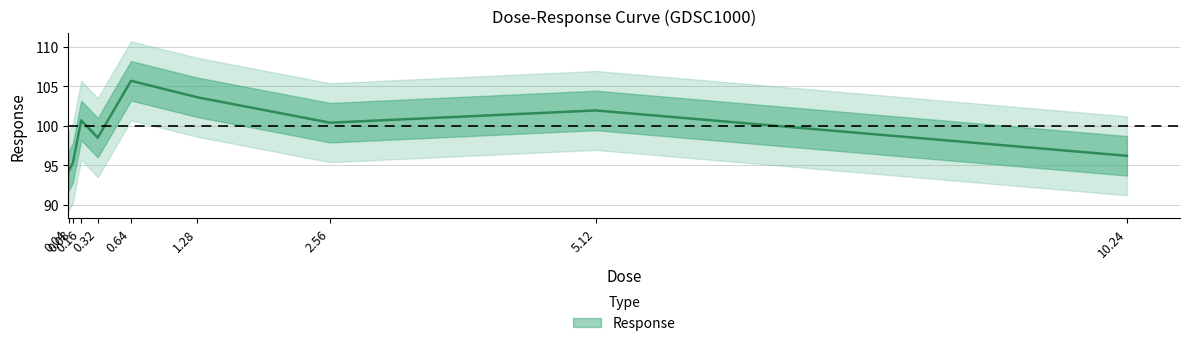

List the labels in order of value, smallest first.

0.04, 0.08, 10.24, 0.32, 2.56, 0.16, 5.12, 1.28, 0.64